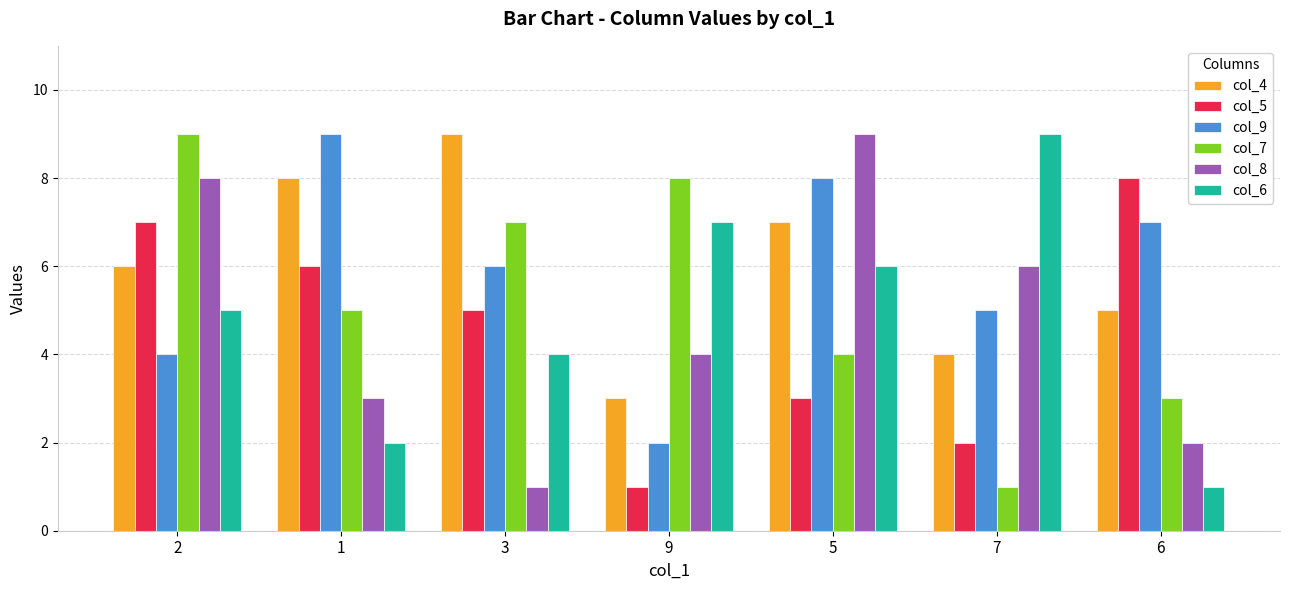

At how many categories does at least one series exceed 1?

7